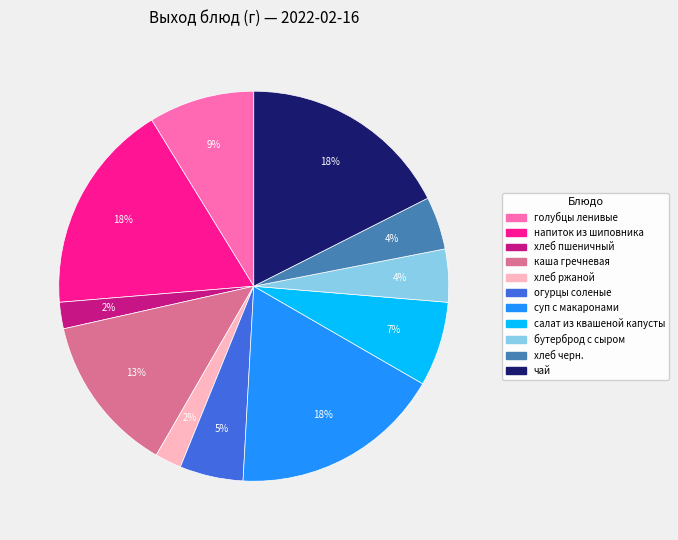

The хлеб пшеничный slice represents 2% of the pie. True or false?

True